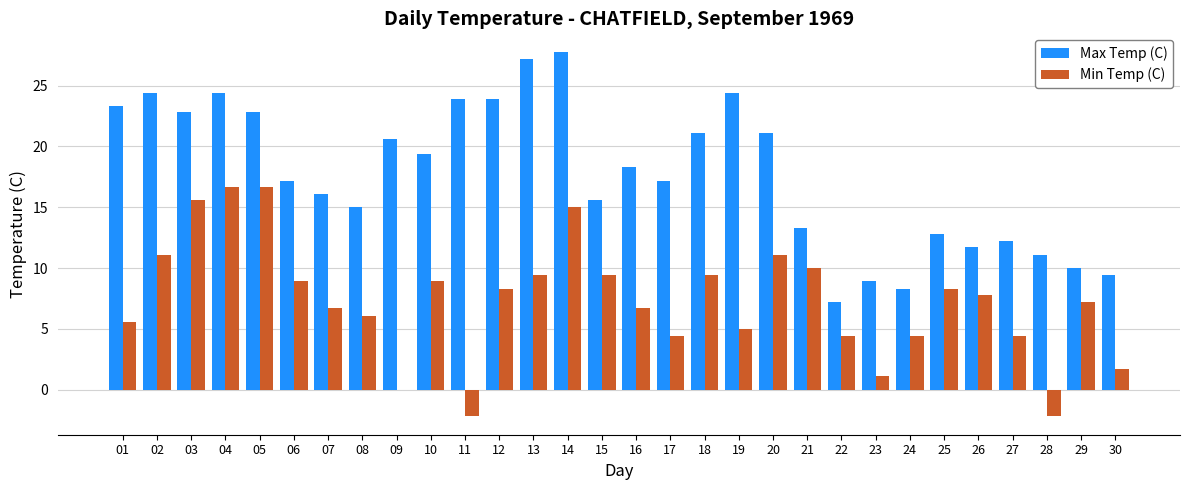

What is the sum of all Max Temp (C) values?

531.4